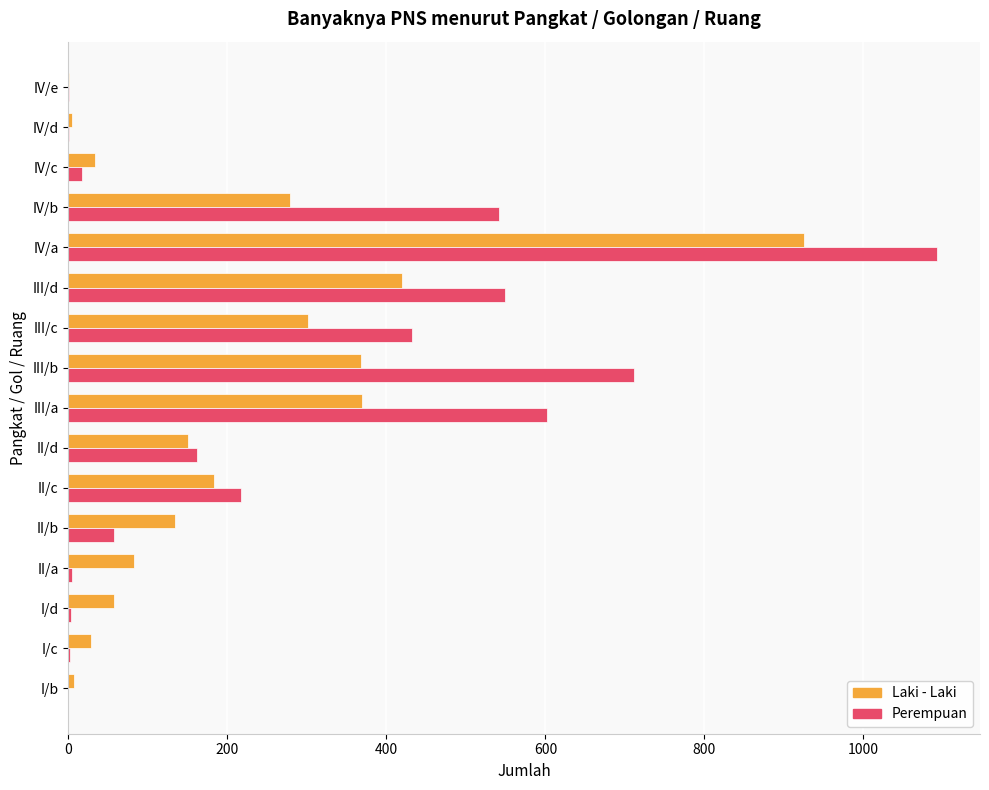

How many categories are shown in the chart?

16